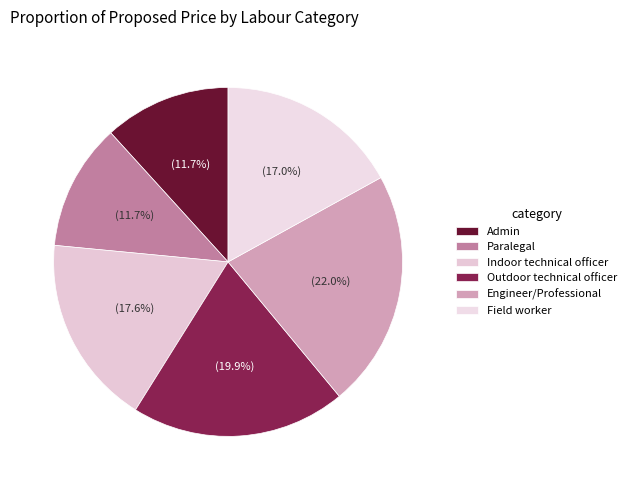

How many segments does this pie chart have?

6